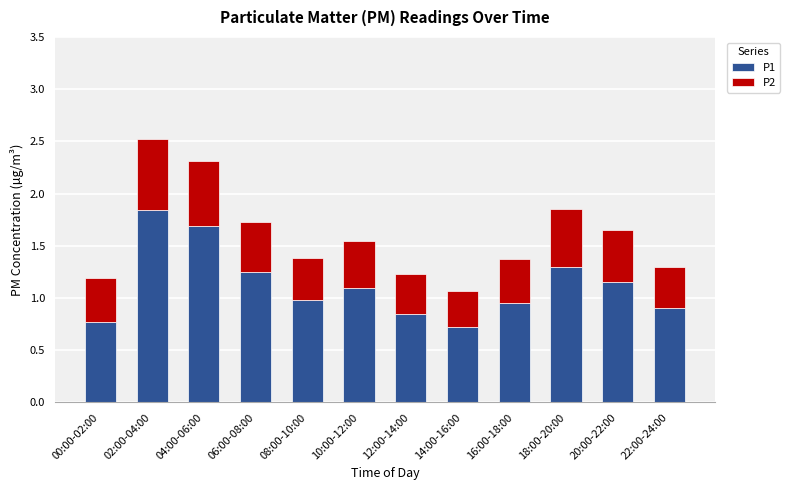

Is it true that P1 equals 0.7 at 14:00-16:00?

True